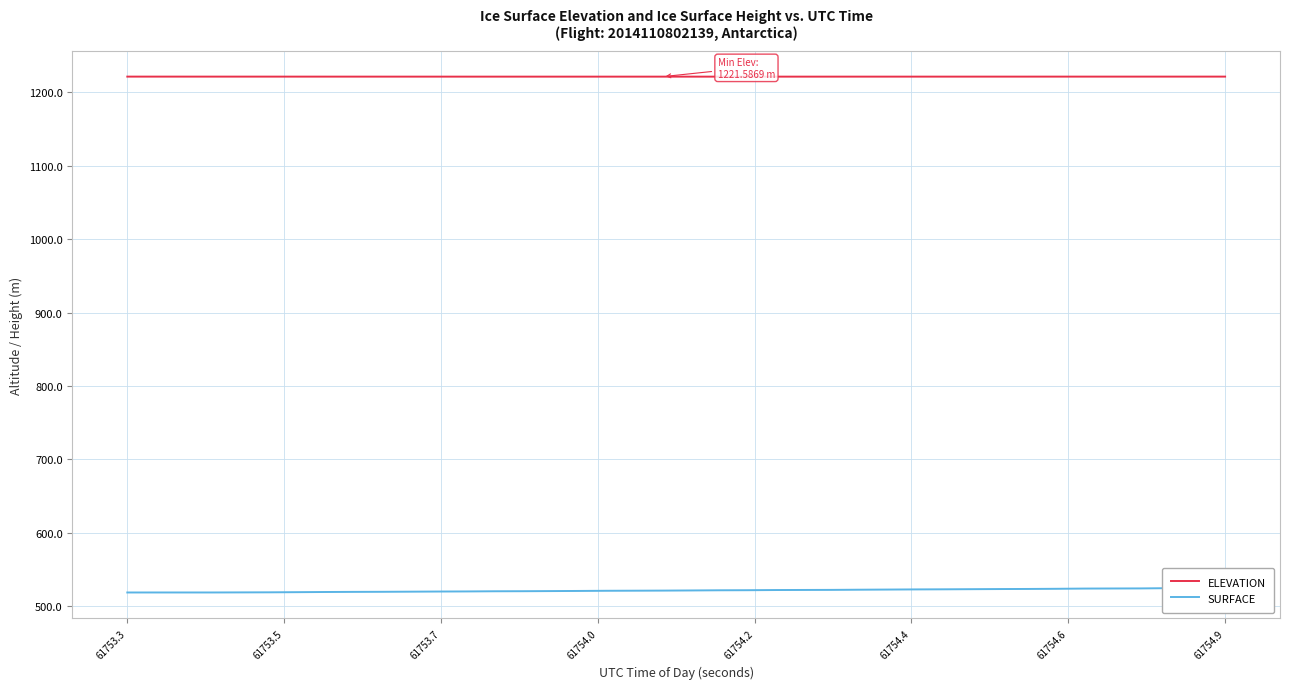

Does the chart have visible grid lines?

Yes